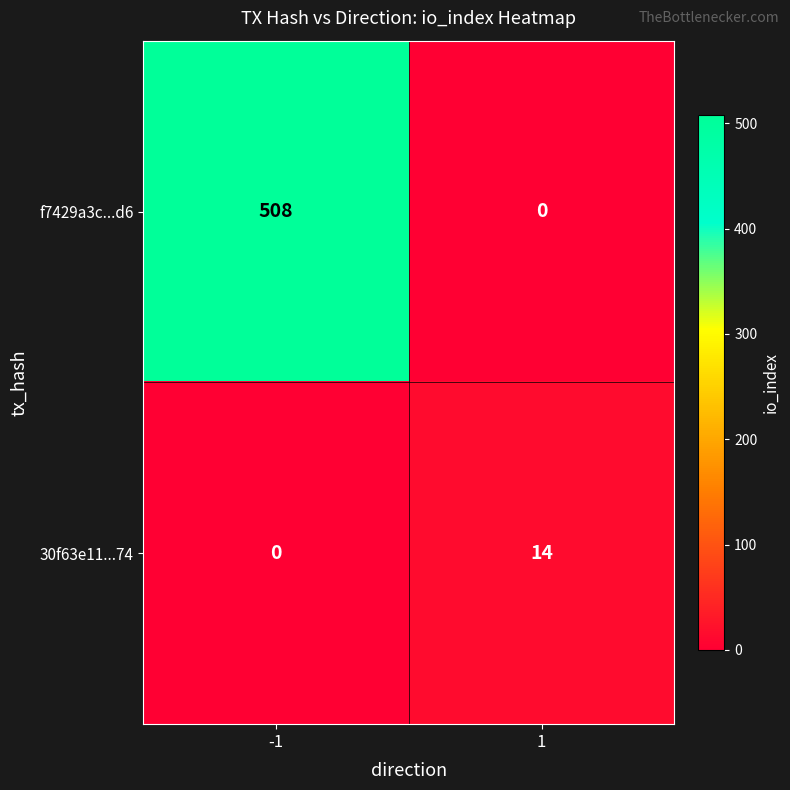

At how many categories does at least one series exceed 272?

1